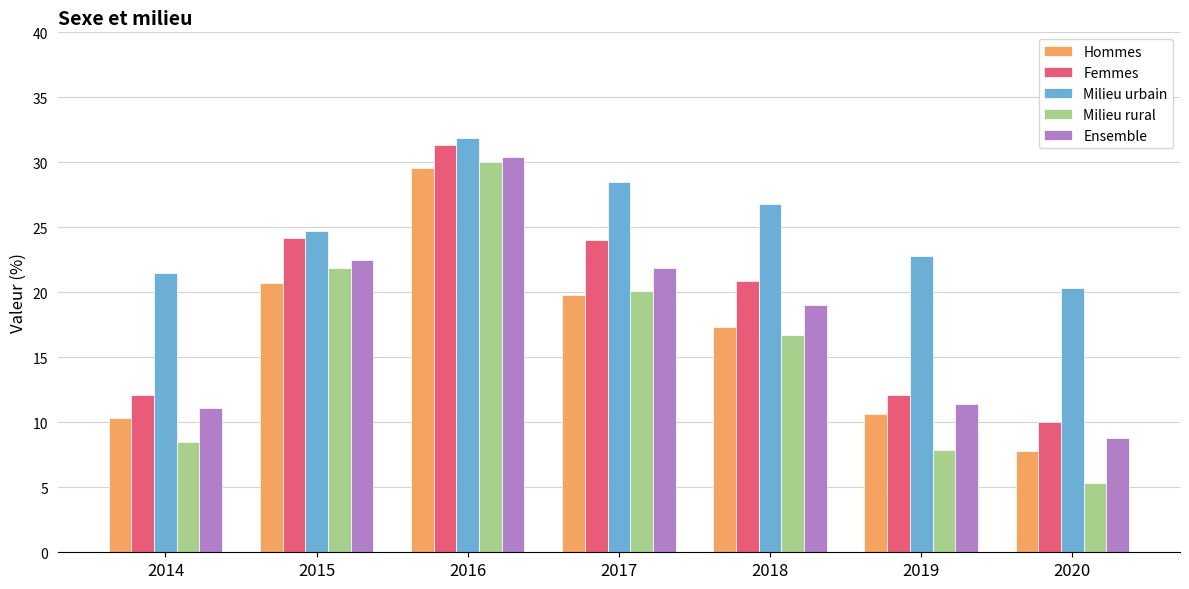

Count the number of data series in this chart.

5